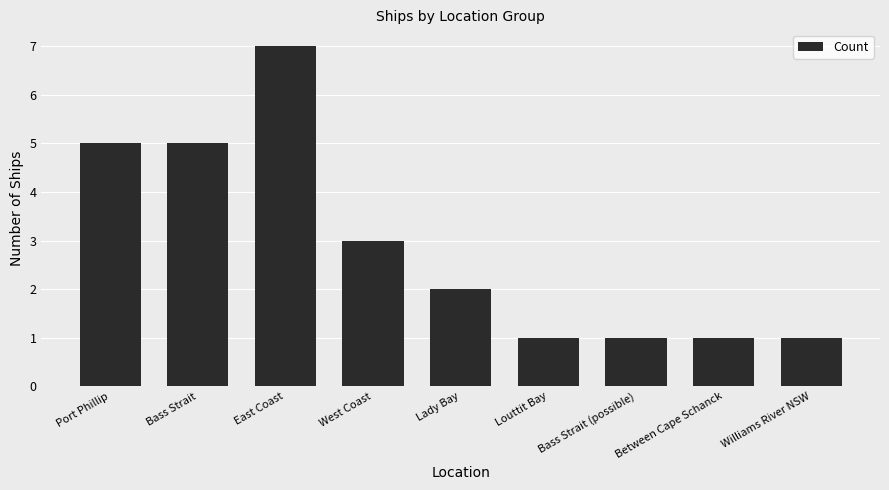

Count the number of categories in the chart.

9